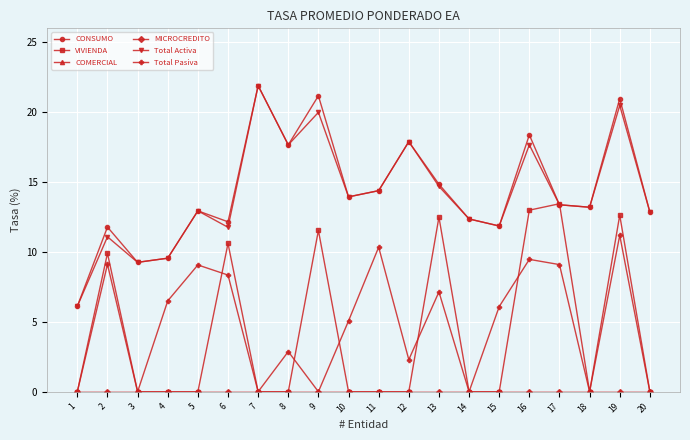

True or false: COMERCIAL and VIVIENDA cross at least once.

False